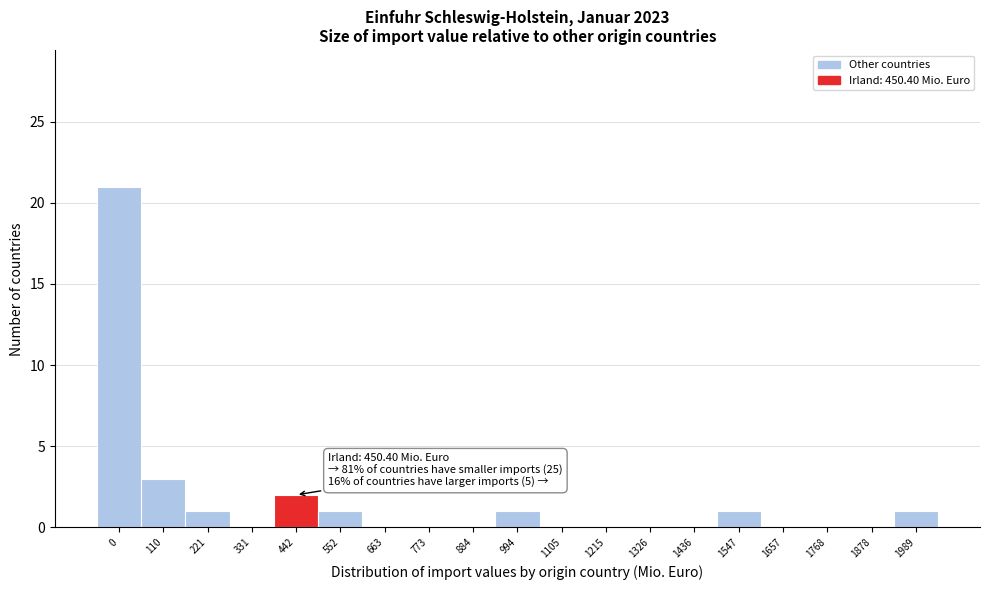

Reading left to right, list all the values displayed in this chart.

0=21	110=3	221=1	331=0	442=2	552=1	663=0	773=0	884=0	994=1	1105=0	1215=0	1326=0	1436=0	1547=1	1657=0	1768=0	1878=0	1989=1